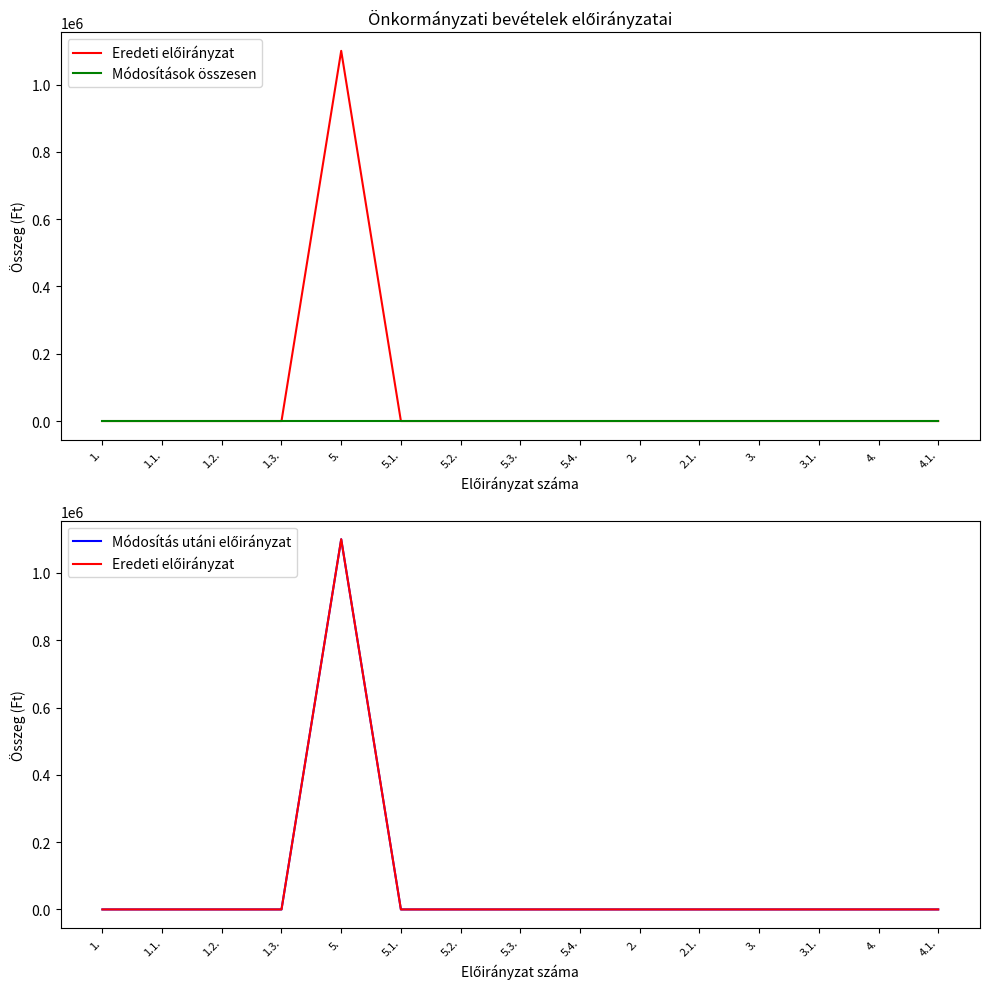

What are all the series names shown in the legend?

Eredeti előirányzat, Módosítások összesen, Módosítás utáni előirányzat